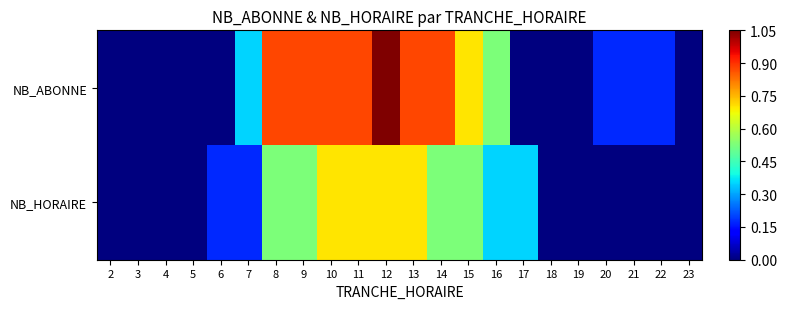

How many data points does each series have?

22